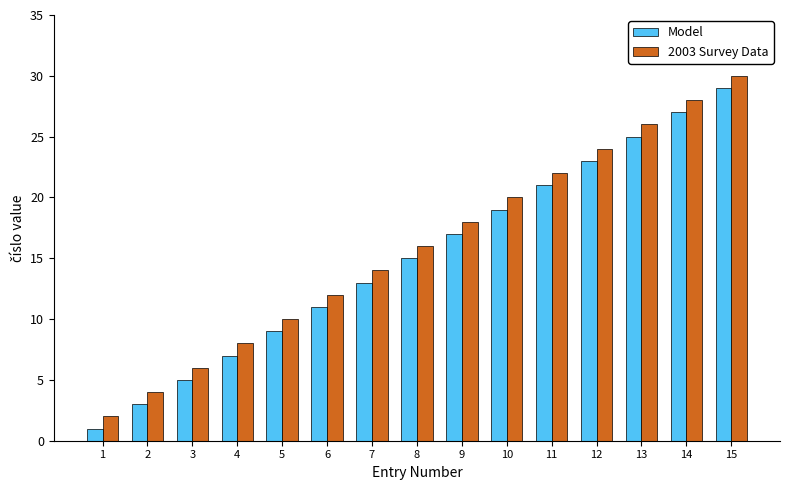

Rank the series at 3 from lowest to highest value.

Model, 2003 Survey Data